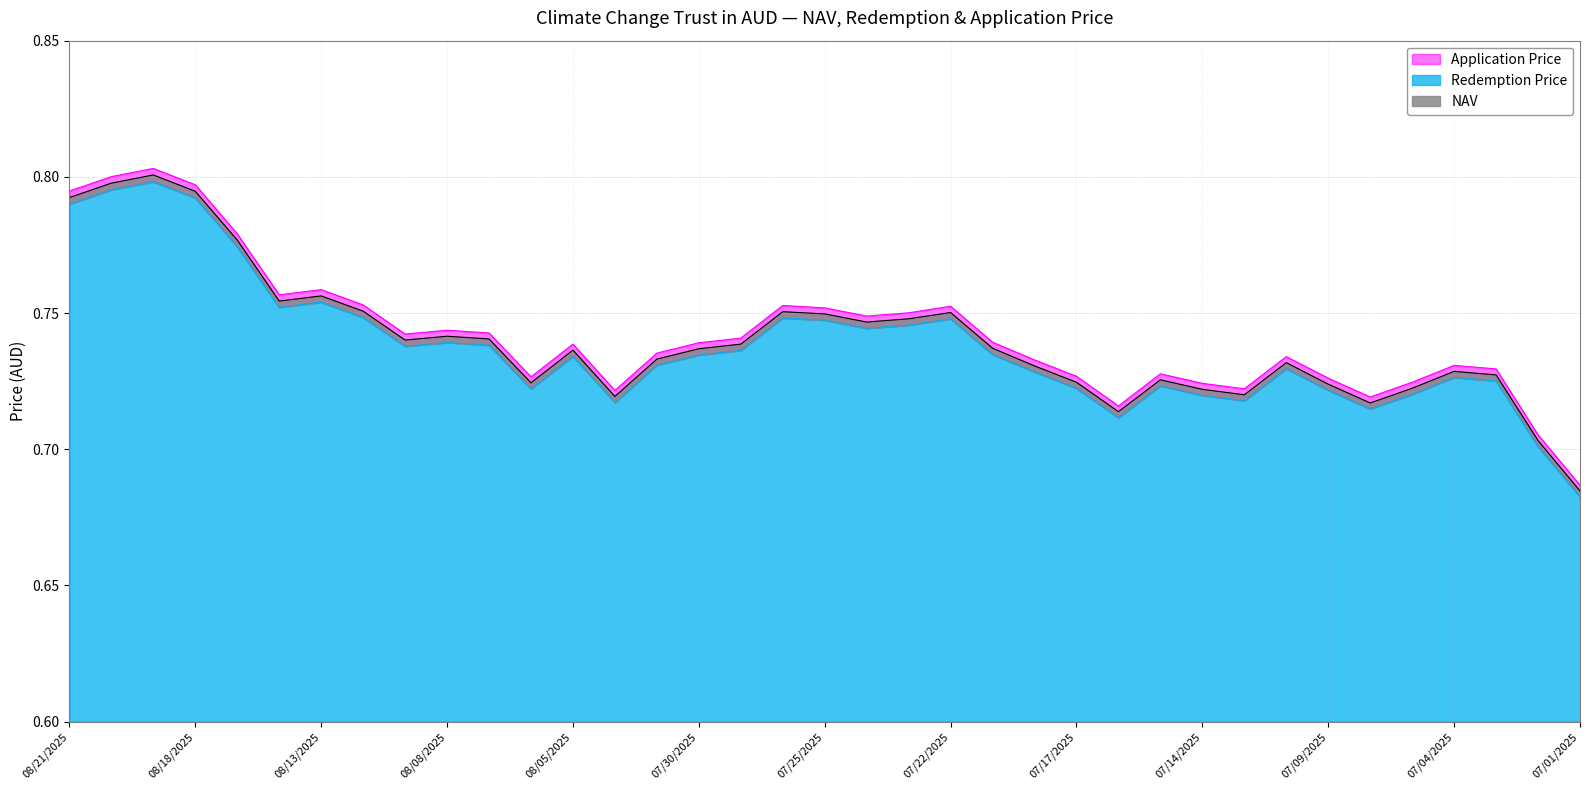

Which series has the largest total across all categories?

Application Price